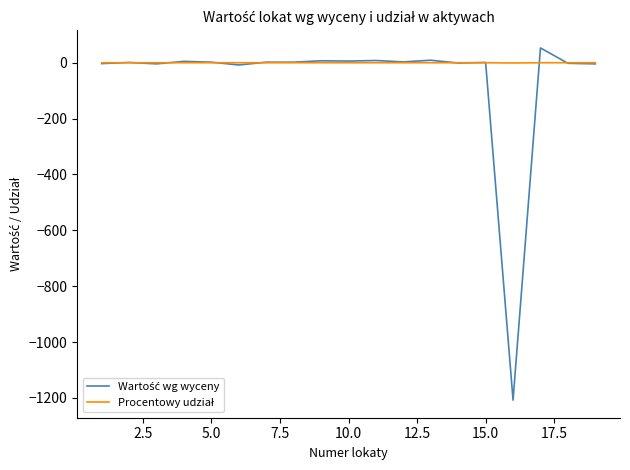

What is the maximum value shown in the chart?

53.0